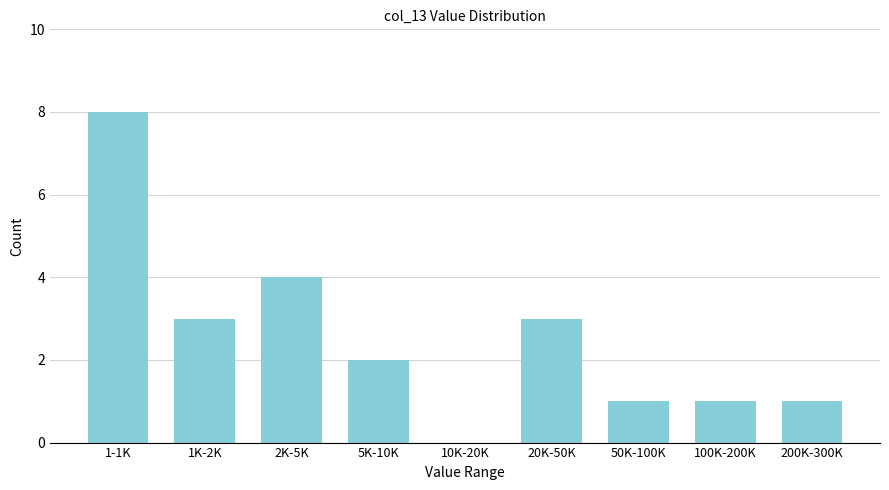

Reading left to right, transcribe all the data shown in this chart.

1-1K=8	1K-2K=3	2K-5K=4	5K-10K=2	10K-20K=0	20K-50K=3	50K-100K=1	100K-200K=1	200K-300K=1